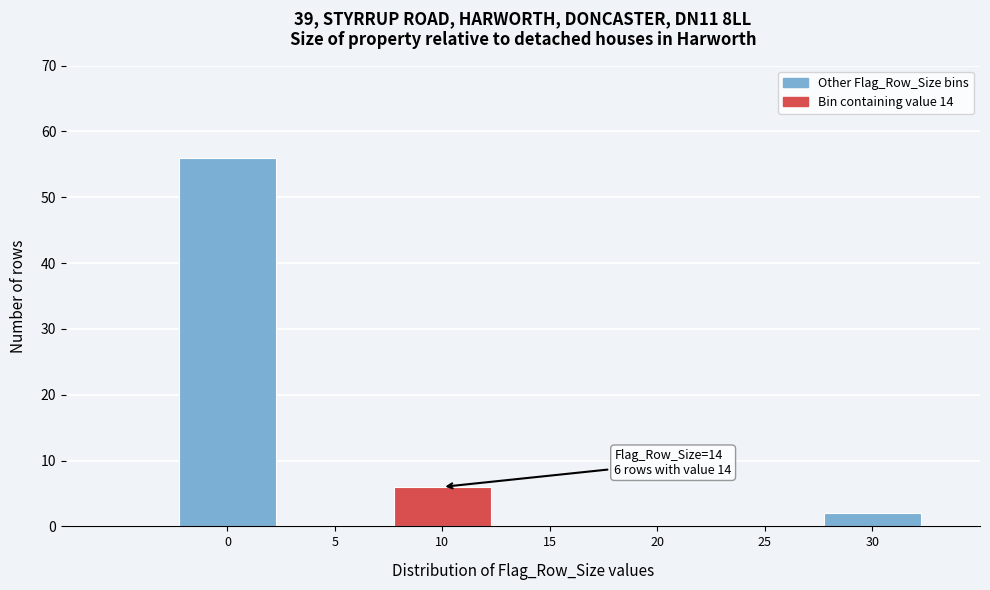

Reading left to right, extract all data points from this chart.

0=56	5=0	10=6	15=0	20=0	25=0	30=2